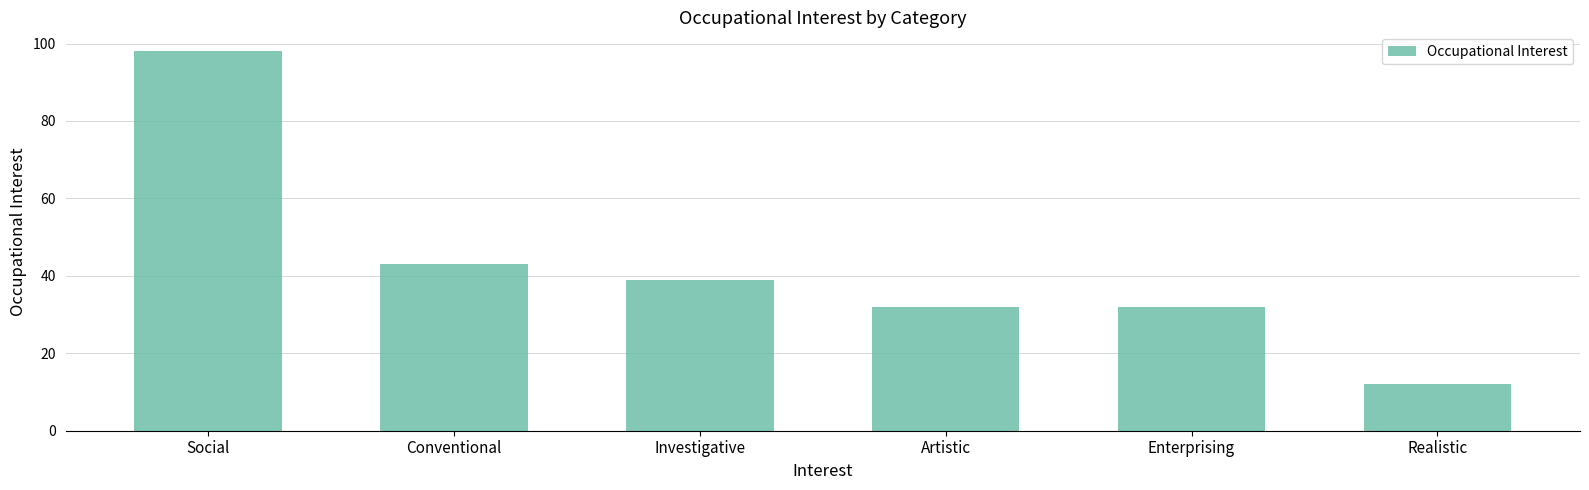

What is the ratio of the value at Conventional to the value at Investigative?

1.1